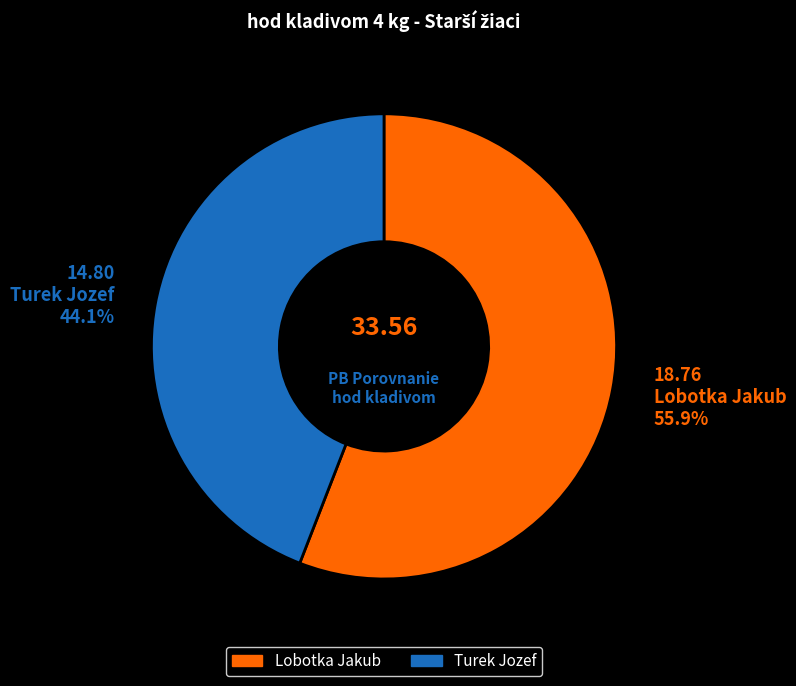

How many segments does this pie chart have?

2